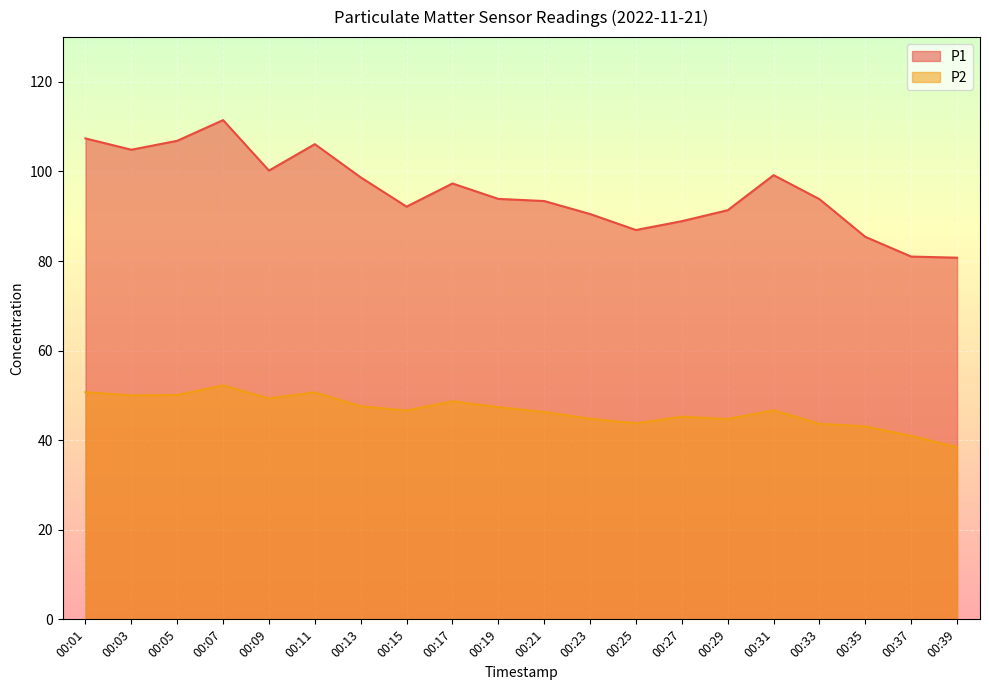

Reading left to right, extract all data points from this chart.

P1: 107.4	104.8	106.8	111.5	100.2	106.1	98.7	92.2	97.3	93.9	93.4	90.5	86.9	88.9	91.3	99.2	93.8	85.4	81.0	80.8
P2: 50.7	50.0	50.1	52.2	49.3	50.7	47.6	46.6	48.7	47.4	46.3	44.8	43.8	45.2	44.7	46.7	43.7	43.1	41.0	38.5